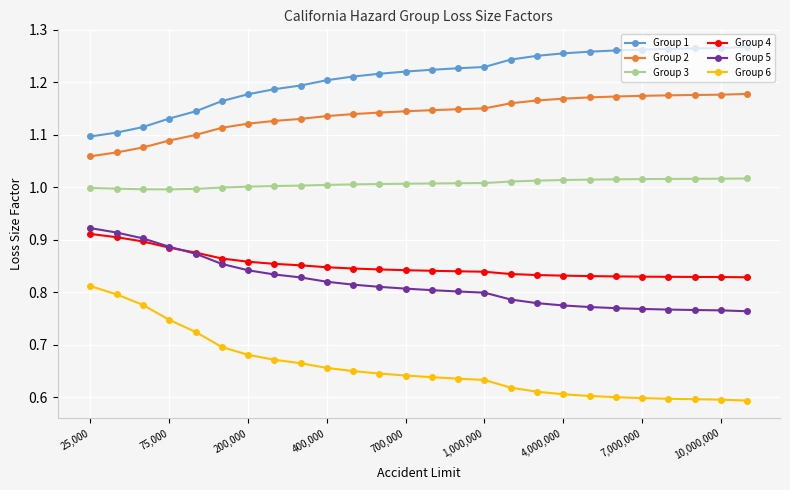

True or false: Group 4 and Group 1 intersect in this chart.

False